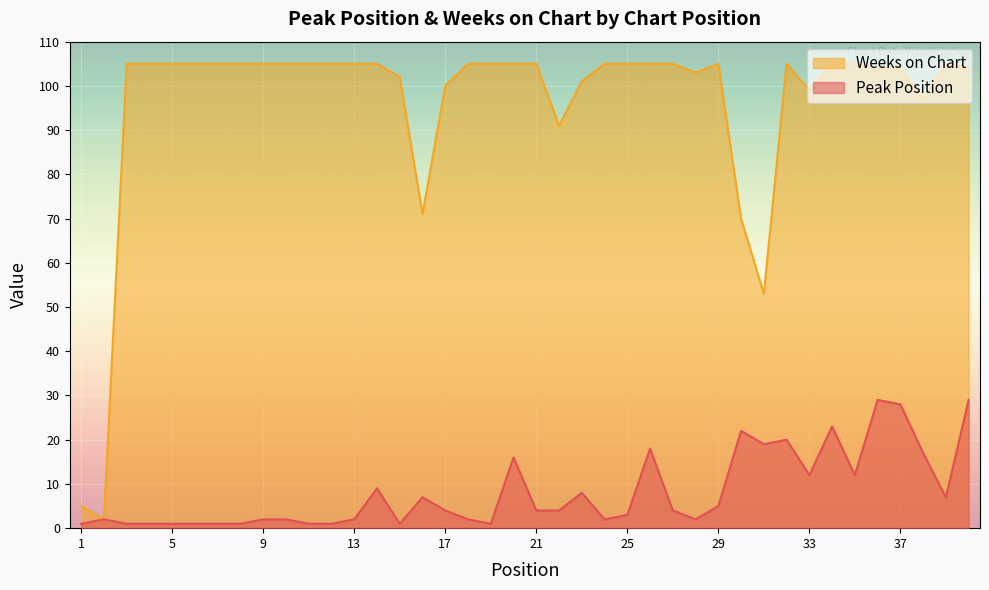

True or false: Weeks on Chart and Peak Position intersect in this chart.

False